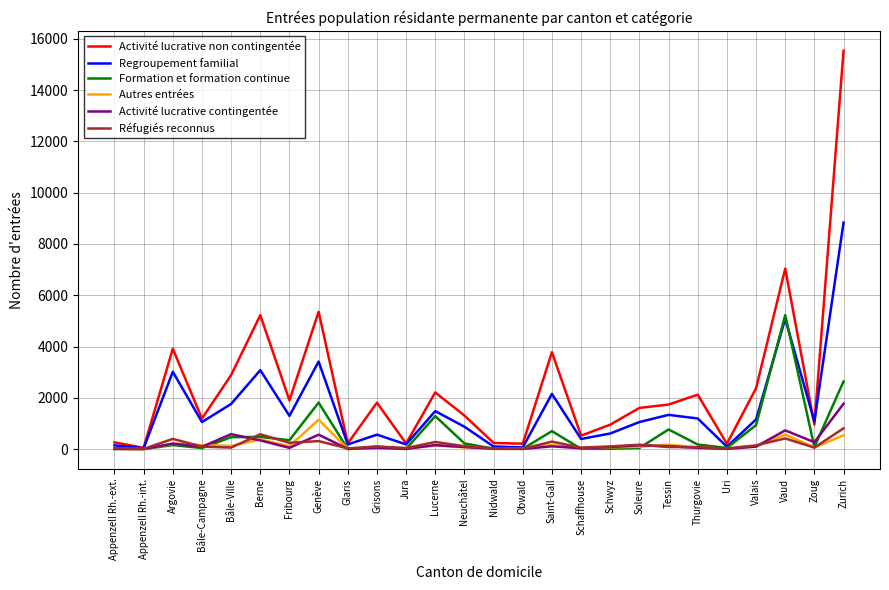

What is the difference between the maximum and second lowest values in the Regroupement familial series?

8772